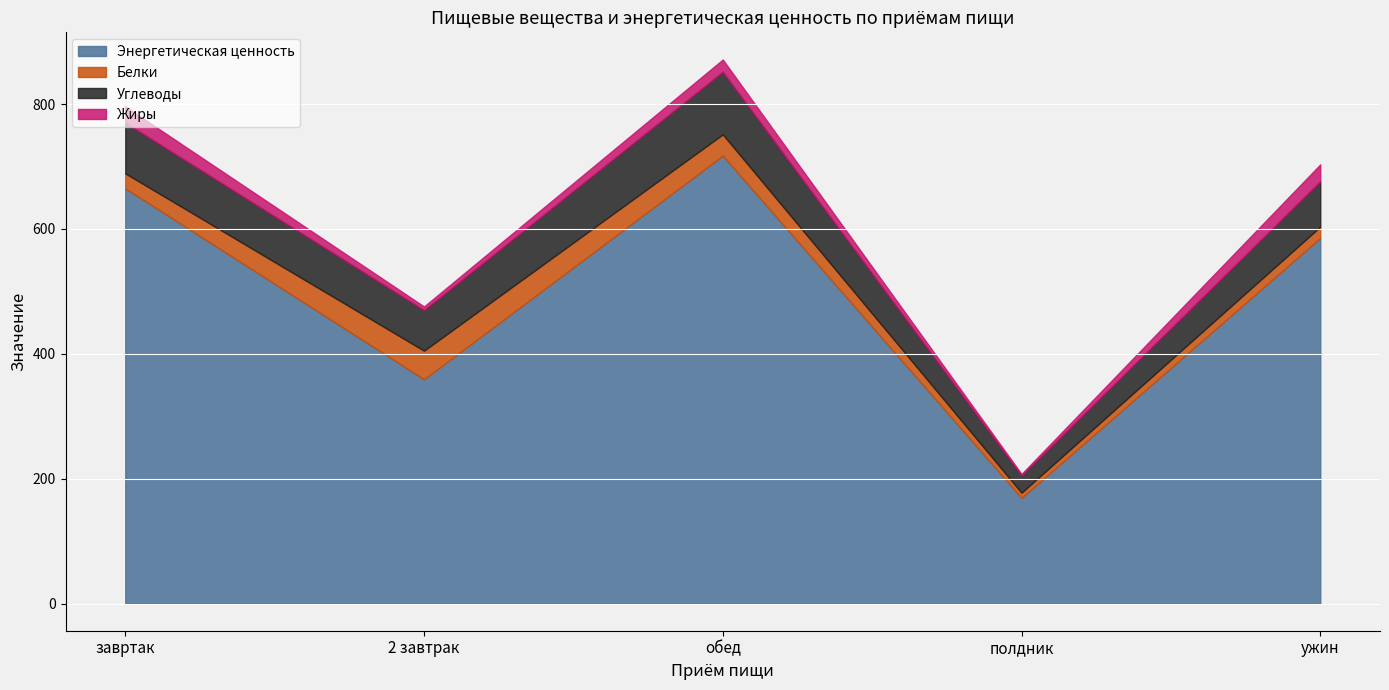

Reading left to right, extract all data points from this chart.

Энергетическая ценность: завртак=664.9	2 завтрак=359.2	обед=717.4	полдник=169.2	ужин=585.5
Белки: завртак=24.1	2 завтрак=45.8	обед=34.1	полдник=8.3	ужин=18.1
Углеводы: завртак=81.3	2 завтрак=65.1	обед=100.3	полдник=27.9	ужин=72.9
Жиры: завртак=25.9	2 завтрак=5.8	обед=19.5	полдник=2.2	ужин=26.9